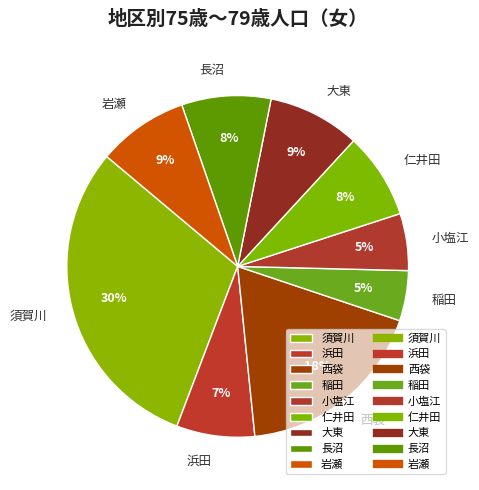

To the nearest percent, what portion does 岩瀬 represent?

9%